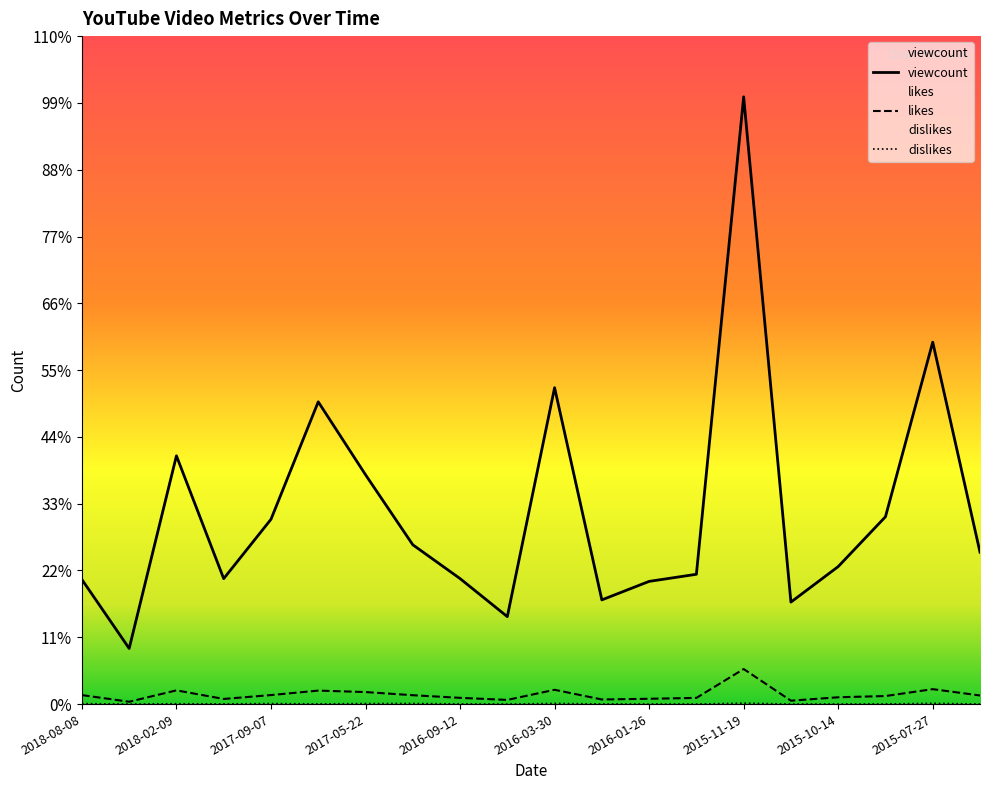

How many data points in viewcount are less than 129529?

10